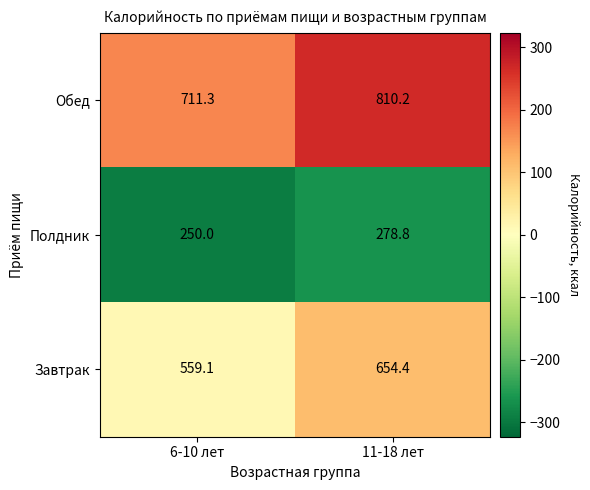

Between 6-10 лет and 11-18 лет, which series saw the biggest shift?

Обед